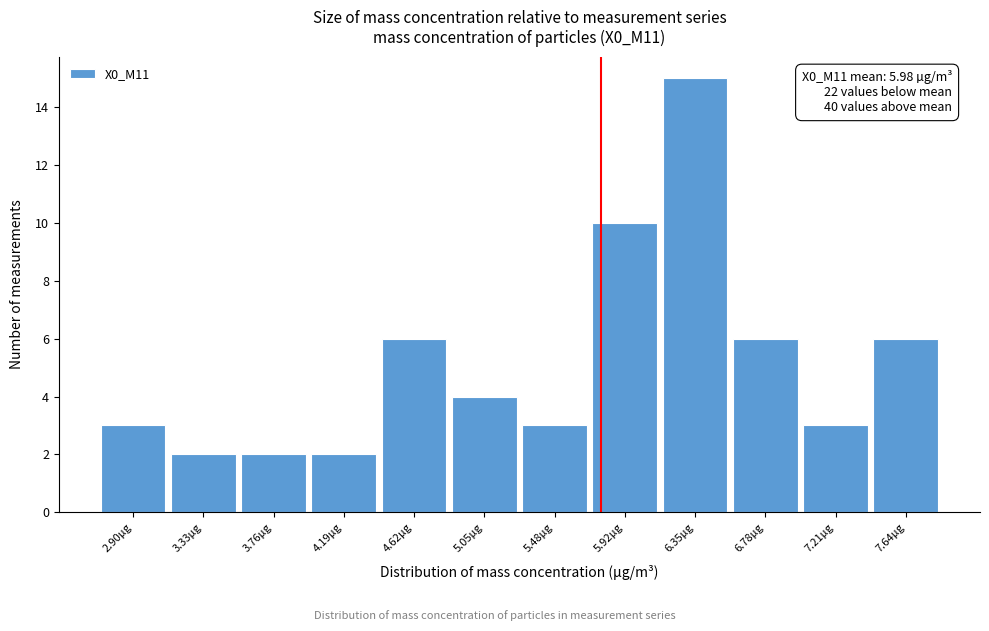

Reading left to right, transcribe all the data shown in this chart.

3	2	2	2	6	4	3	10	15	6	3	6